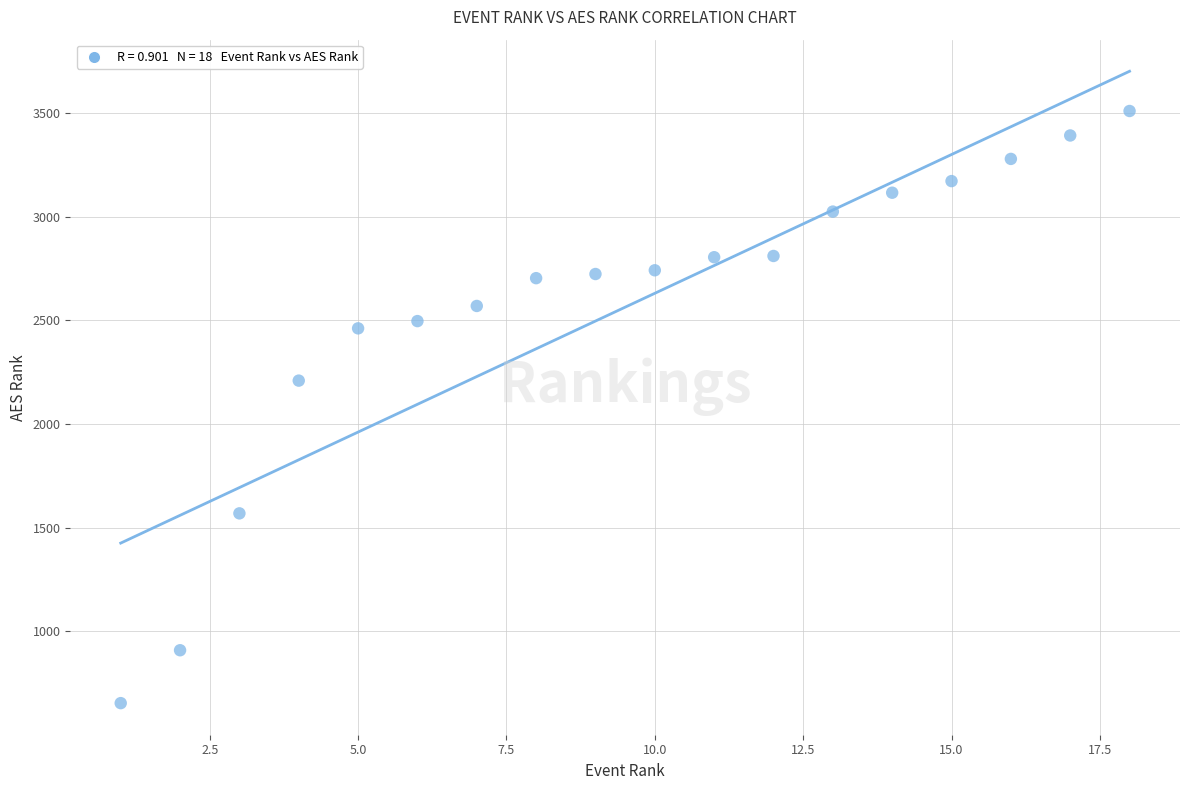

What is the range of Y values (max minus min)?

2855